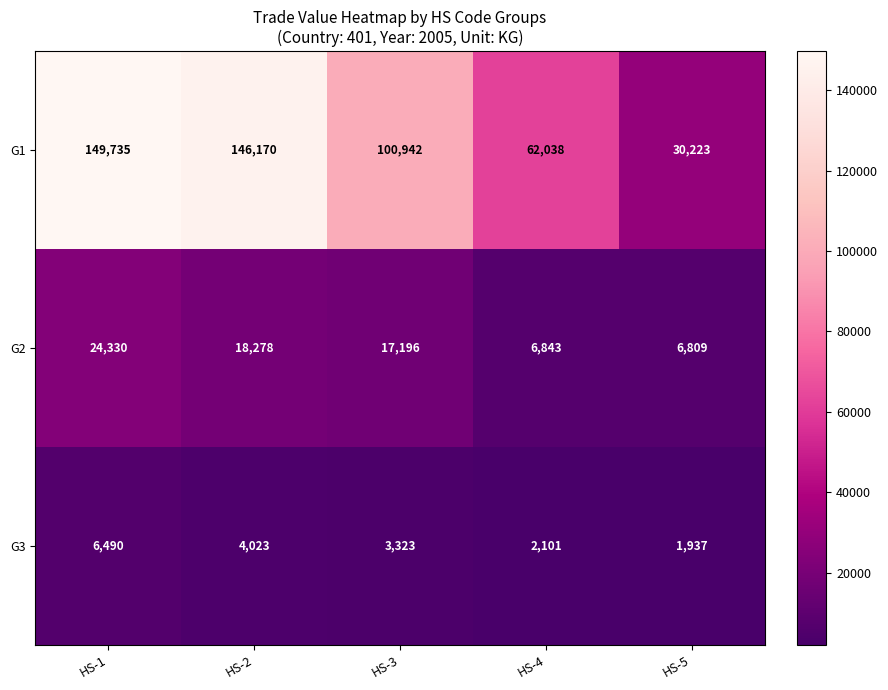

Reading right to left, what are all the values shown in this chart?

G1: 30223	62038	100942	146170	149735
G2: 6809	6843	17196	18278	24330
G3: 1937	2101	3323	4023	6490